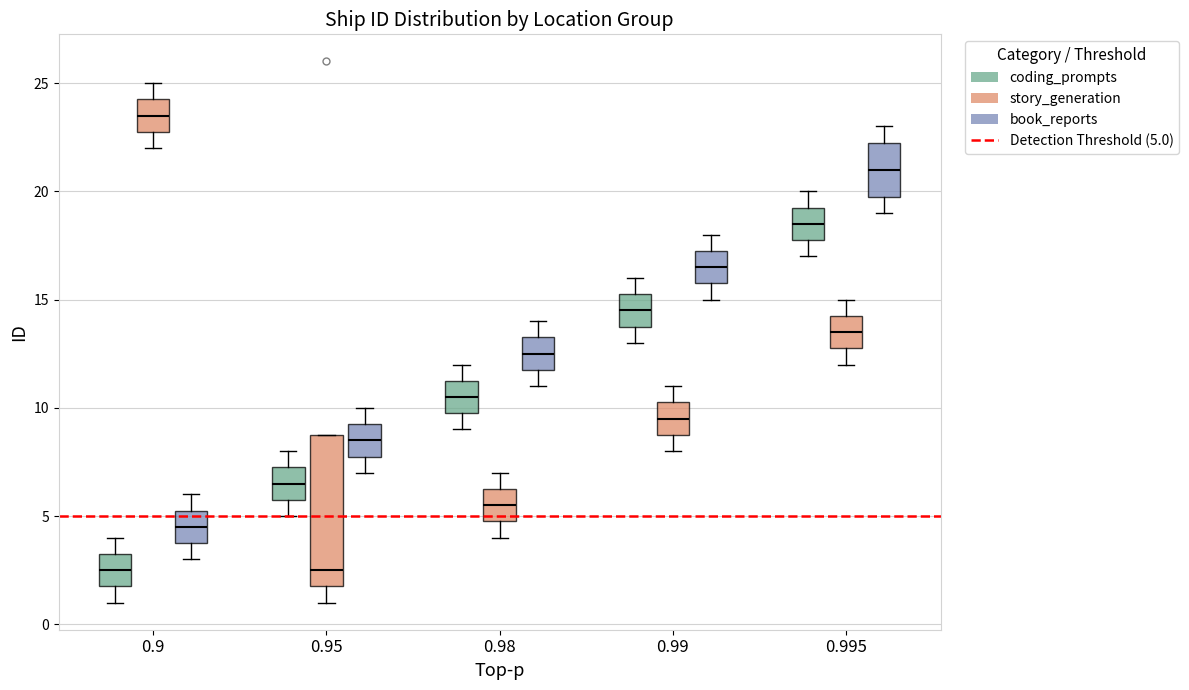

Which box's median line is the highest?

0.9 (story_generation)